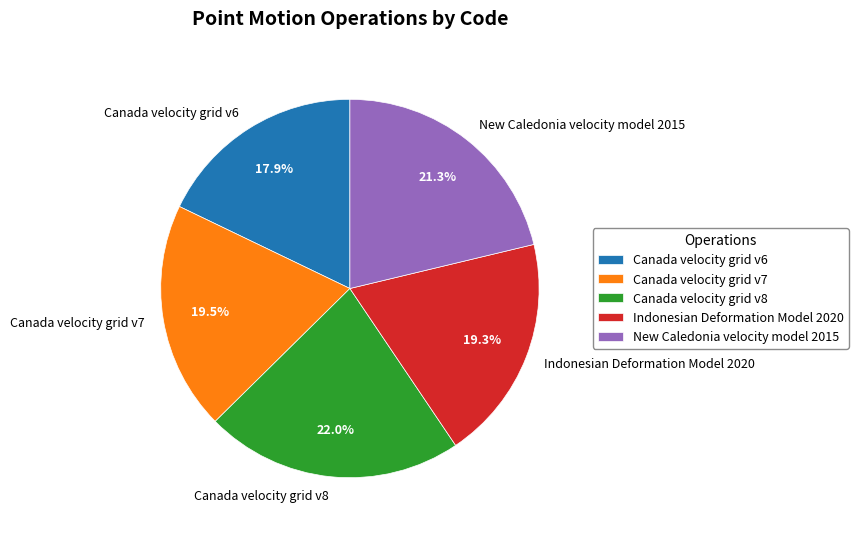

The Canada velocity grid v7 slice represents 14% of the pie. True or false?

False